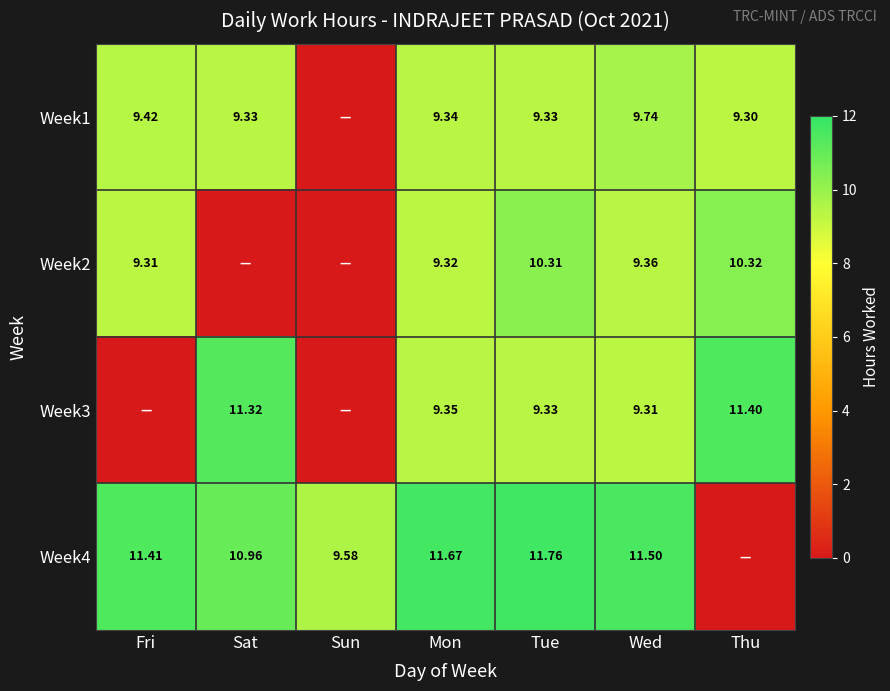

Is the value of Week1 at Tue greater than the value of Week2 at Fri?

Yes